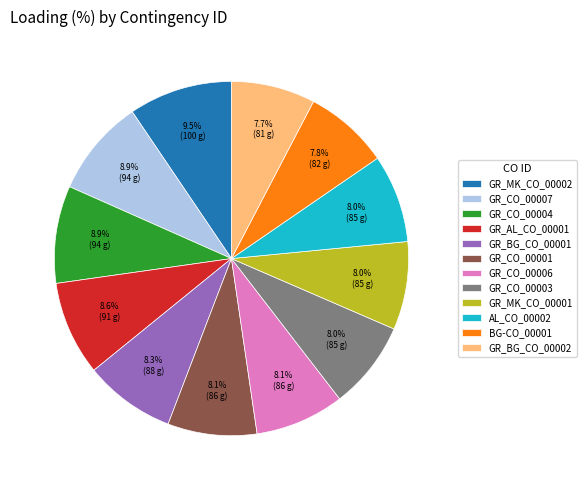

To the nearest percent, what is the combined percentage of AL_CO_00002 and BG-CO_00001?

16%